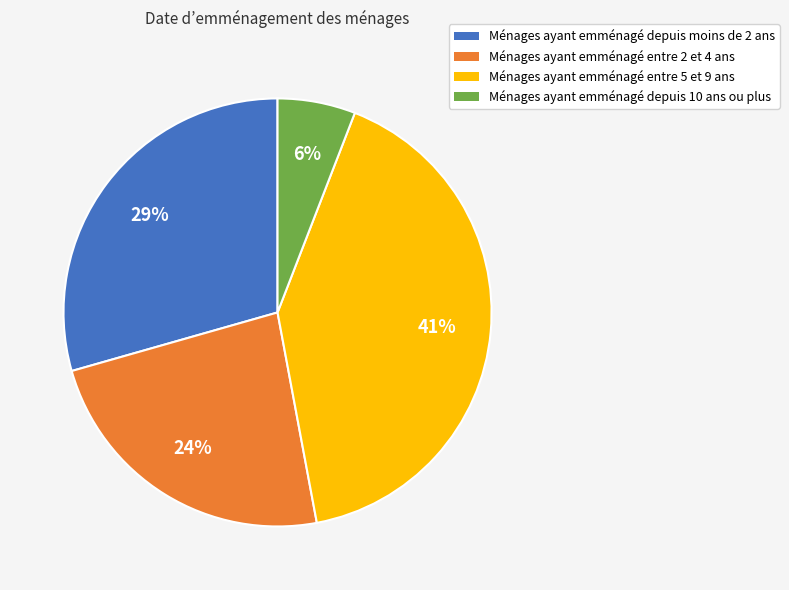

Between Ménages ayant emménagé depuis moins de 2 ans and Ménages ayant emménagé entre 2 et 4 ans, which is larger?

Ménages ayant emménagé depuis moins de 2 ans